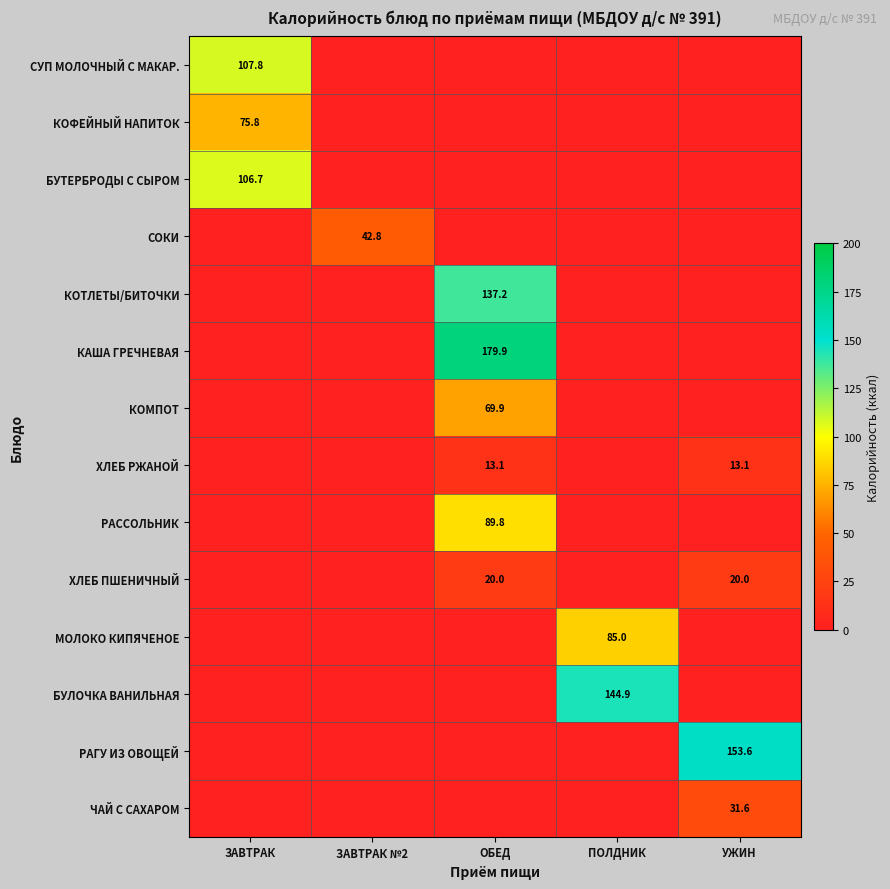

The value of ХЛЕБ ПШЕНИЧНЫЙ at УЖИН is 8.5. True or false?

False